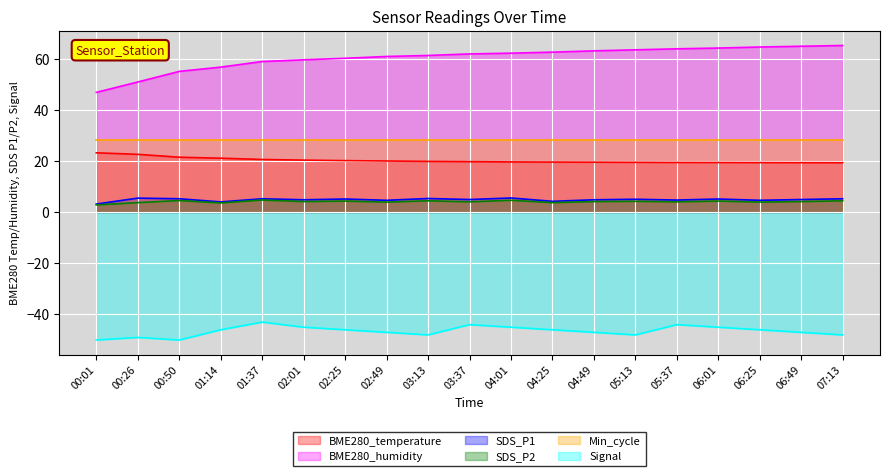

At which category does the chart reach its minimum across all series?

00:01